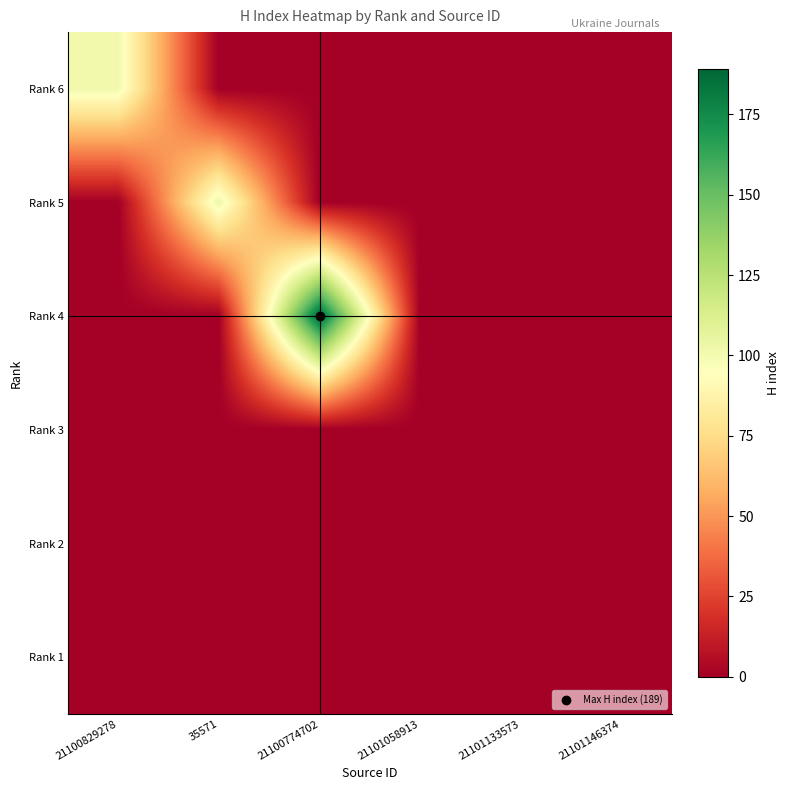

How many data points does each series have?

6